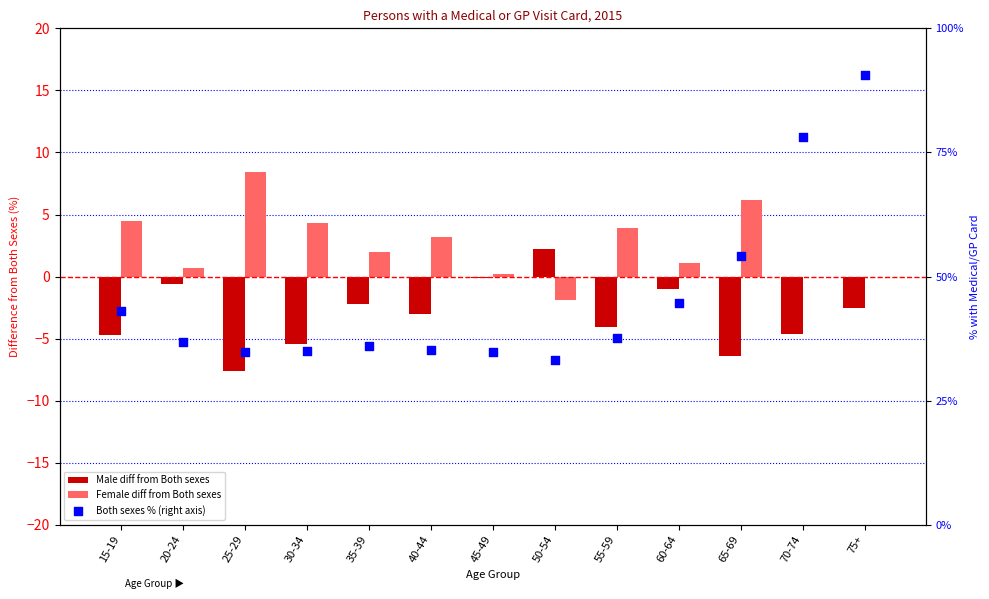

What is the total value across all series at 35-39?

35.8